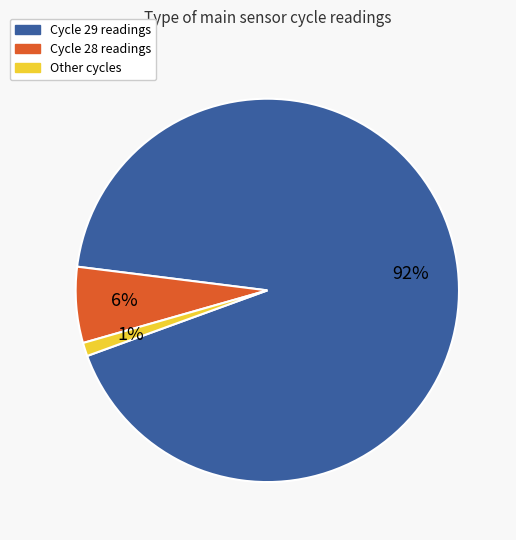

Which has a higher value, Other cycles or Cycle 29 readings?

Cycle 29 readings